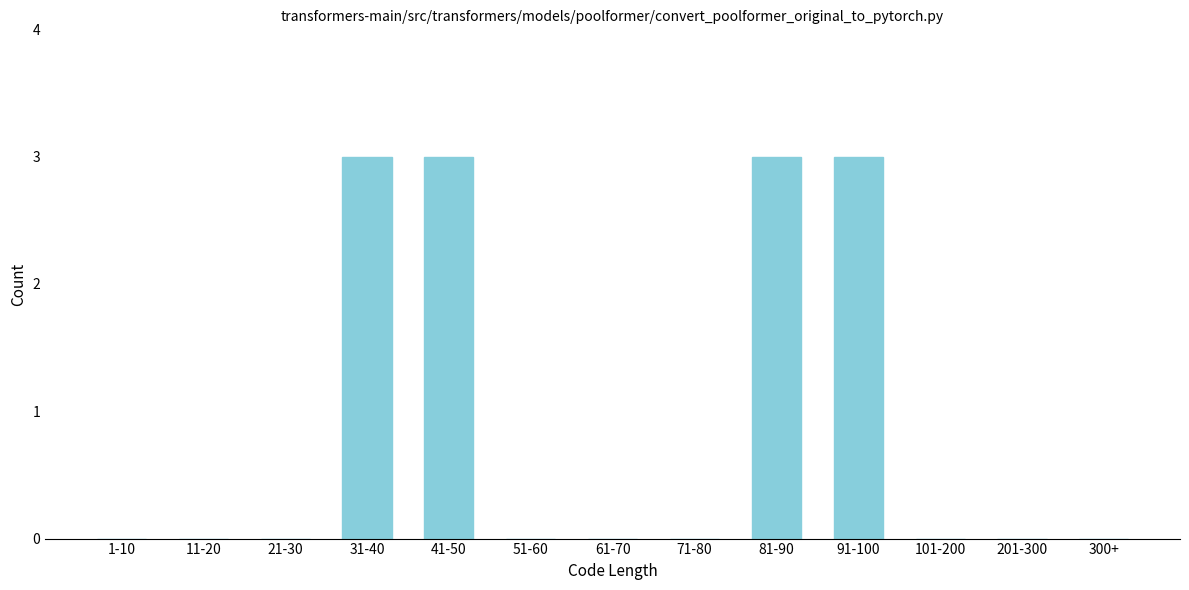

Reading left to right, transcribe all the data shown in this chart.

1-10=0	11-20=0	21-30=0	31-40=3	41-50=3	51-60=0	61-70=0	71-80=0	81-90=3	91-100=3	101-200=0	201-300=0	300+=0